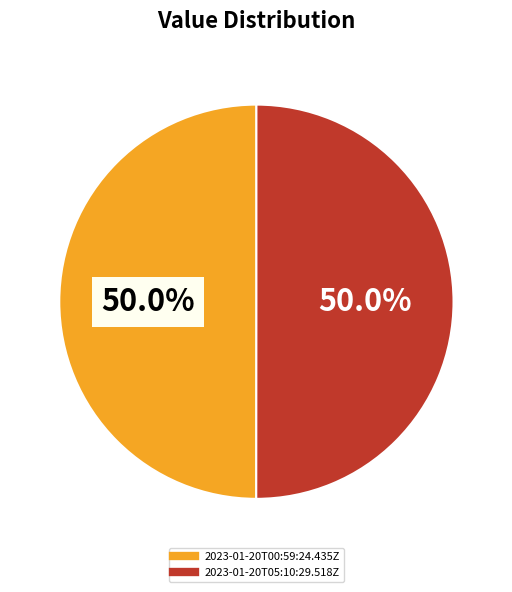

What is the ratio of the value at 2023-01-20T00:59:24.435Z to the value at 2023-01-20T05:10:29.518Z?

1.0